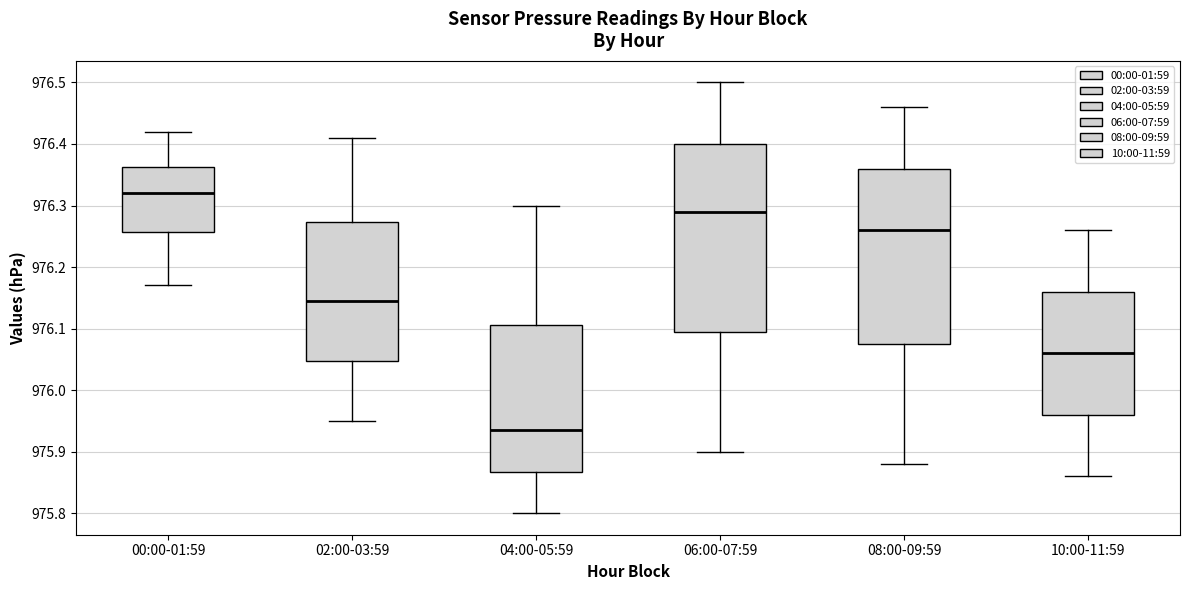

Reading left to right, read every box against the y-axis: the position of its median line, the range the box covers, and the ends of its whiskers. The values are not printed on the chart, so give them approximately, as read against the axis.

00:00-01:59: median 976.32, box 976.26 to 976.36, whiskers 976.17 to 976.42
02:00-03:59: median 976.15, box 976.05 to 976.27, whiskers 975.95 to 976.41
04:00-05:59: median 975.94, box 975.87 to 976.11, whiskers 975.80 to 976.30
06:00-07:59: median 976.29, box 976.10 to 976.40, whiskers 975.90 to 976.50
08:00-09:59: median 976.26, box 976.08 to 976.36, whiskers 975.88 to 976.46
10:00-11:59: median 976.06, box 975.96 to 976.16, whiskers 975.86 to 976.26